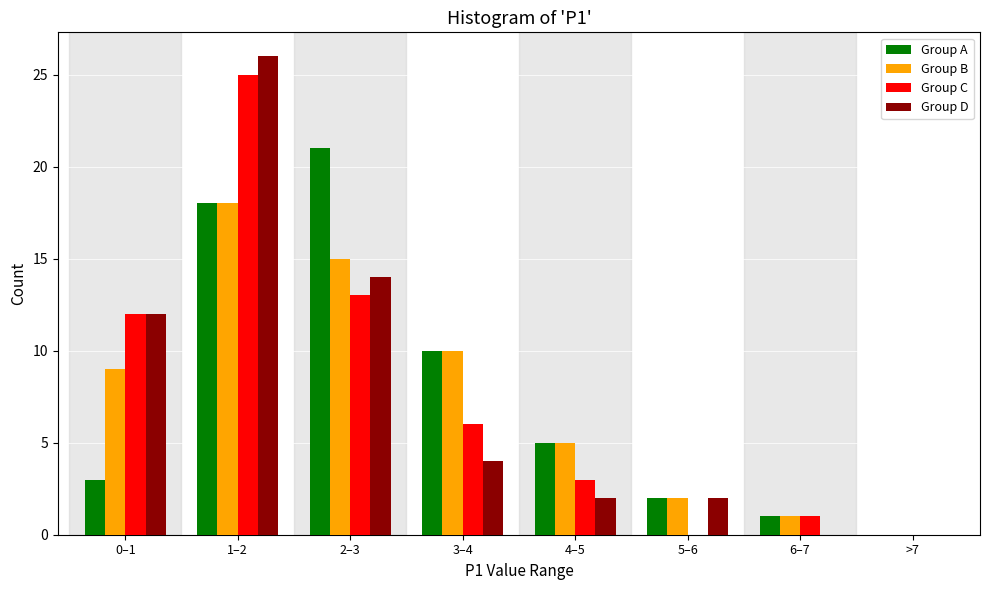

What is the greatest value displayed?

26